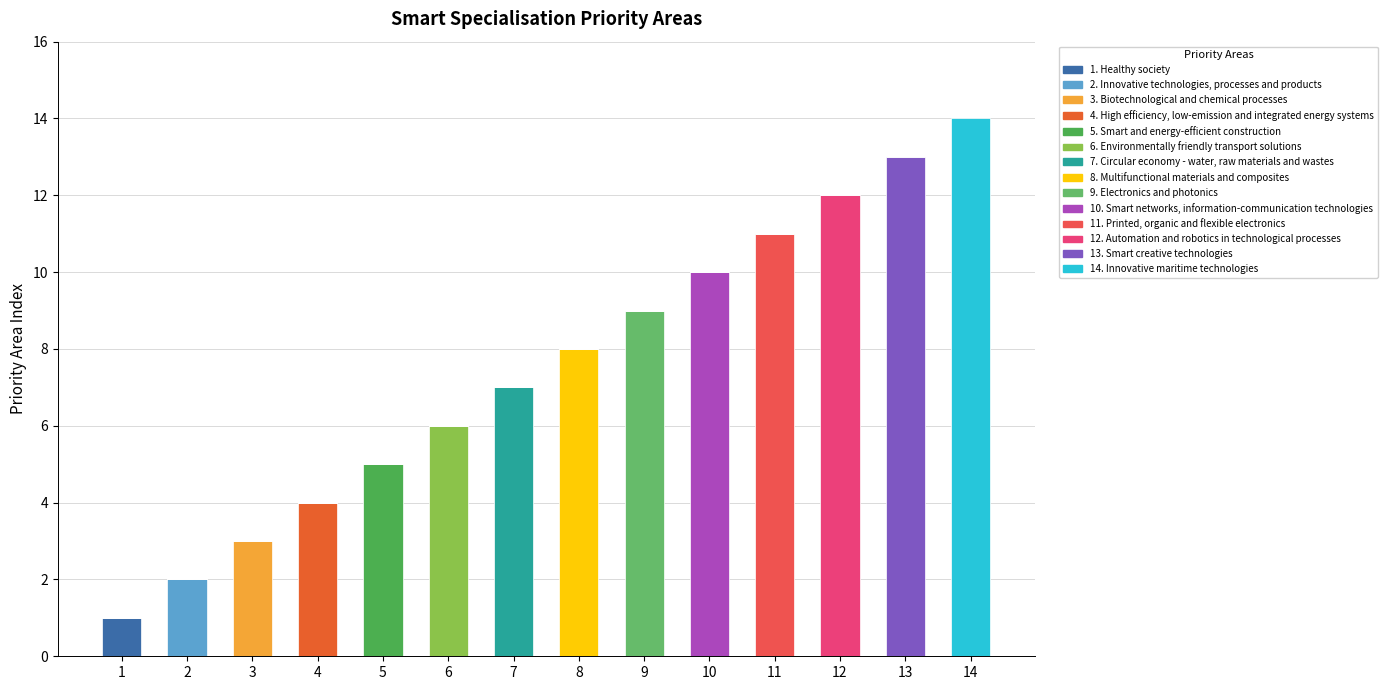

How many categories are shown in the chart?

14